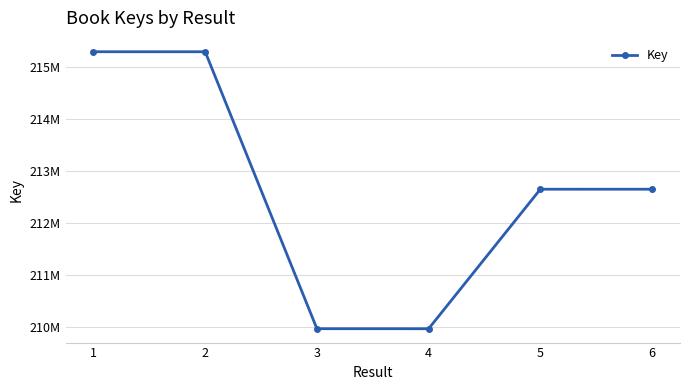

True or false: the data shows 308245476 at 6.

False